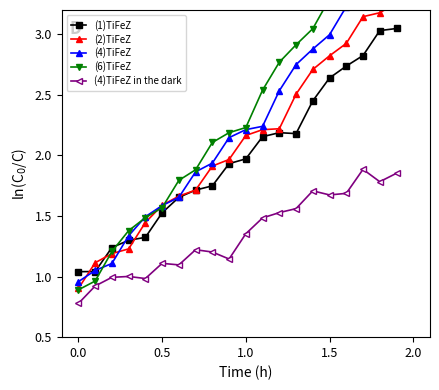

How many series are shown in this chart?

5